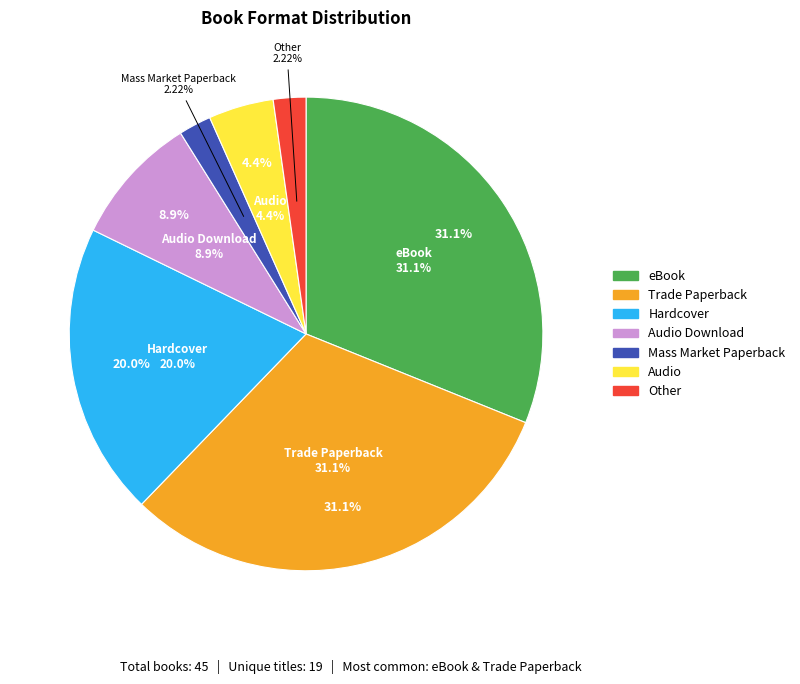

Does Audio Download account for over 50% of the chart?

No